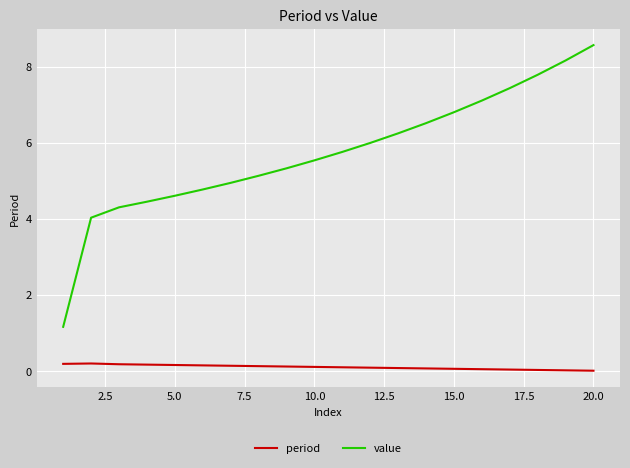

How many categories are shown in the chart?

20